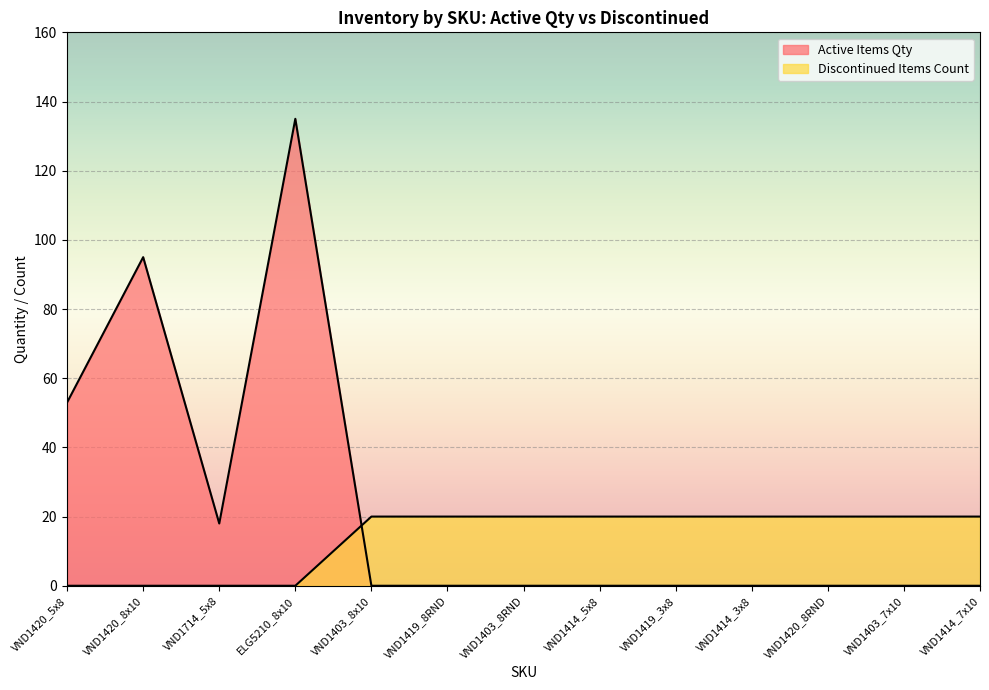

How many intersections are there between Active Items Qty and Discontinued Items Count?

1